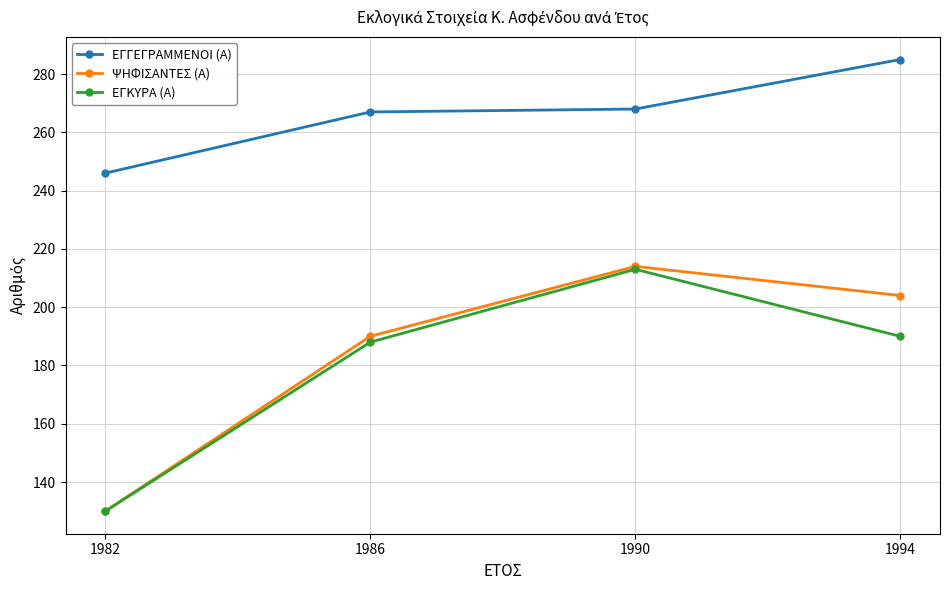

Reading left to right, list all the values displayed in this chart.

ΕΓΓΕΓΡΑΜΜΕΝΟΙ (Α): 1982=246	1986=267	1990=268	1994=285
ΨΗΦΙΣΑΝΤΕΣ (Α): 1982=130	1986=190	1990=214	1994=204
ΕΓΚΥΡΑ (Α): 1982=130	1986=188	1990=213	1994=190